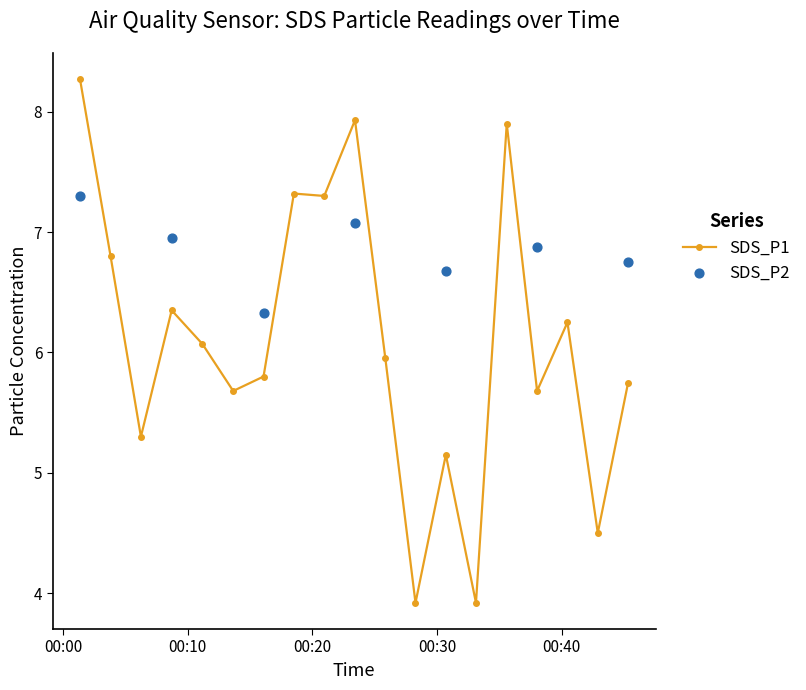

Which has a higher value, 2024/01/29 00:18:31 or 2024/01/29 00:28:16?

2024/01/29 00:18:31